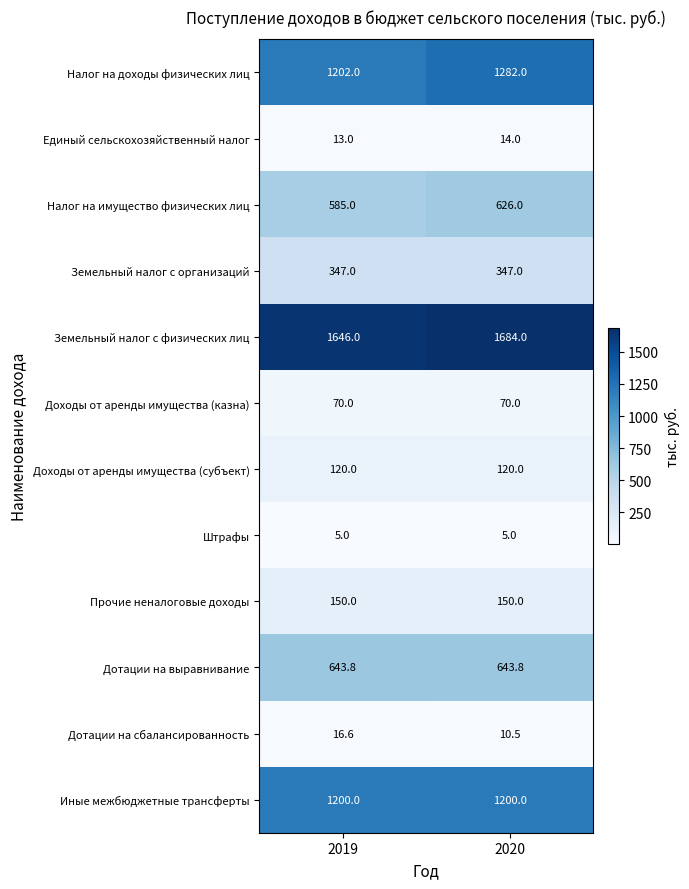

At 2019, list the series in order from largest to smallest.

Земельный налог с физических лиц, Налог на доходы физических лиц, Иные межбюджетные трансферты, Дотации на выравнивание, Налог на имущество физических лиц, Земельный налог с организаций, Прочие неналоговые доходы, Доходы от аренды имущества (субъект), Доходы от аренды имущества (казна), Дотации на сбалансированность, Единый сельскохозяйственный налог, Штрафы